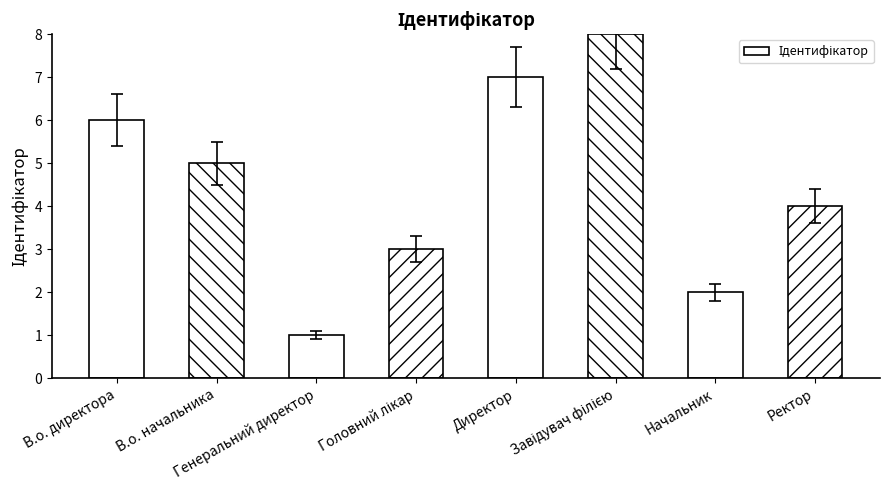

What is the difference between the maximum and second lowest values?

6